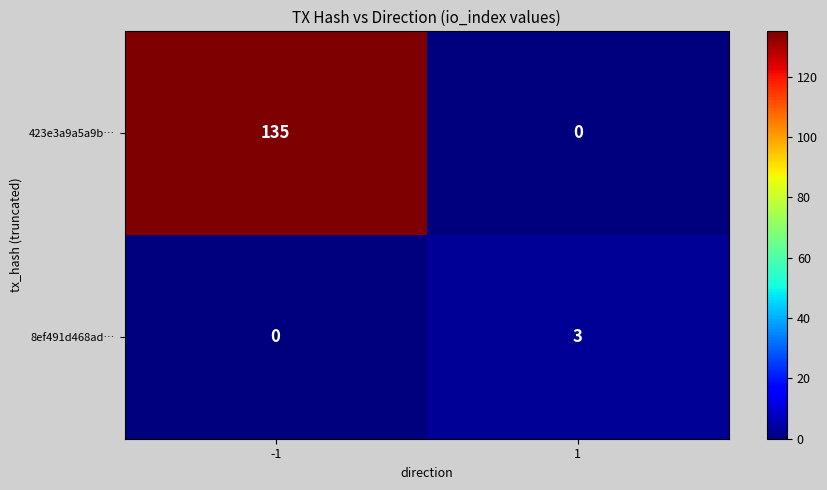

What is the approximate value of 8ef491d468ad… at 1?

3